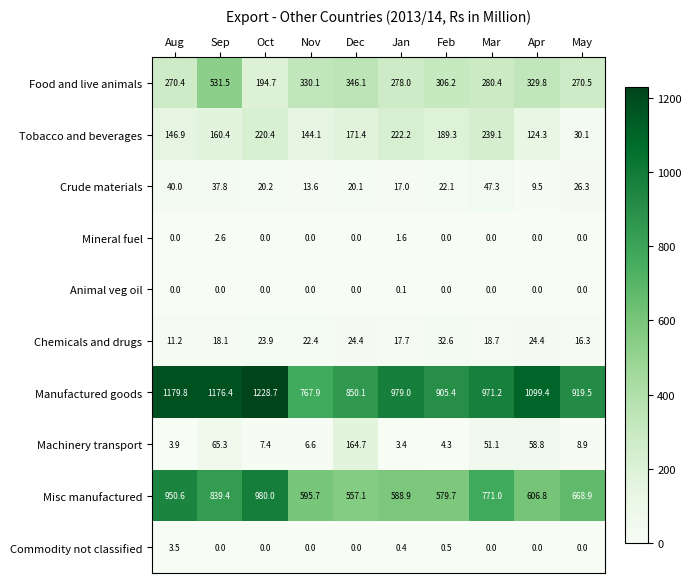

Rank the categories by Food and live animals value from highest to lowest.

Sep, Dec, Nov, Apr, Feb, Mar, Jan, May, Aug, Oct